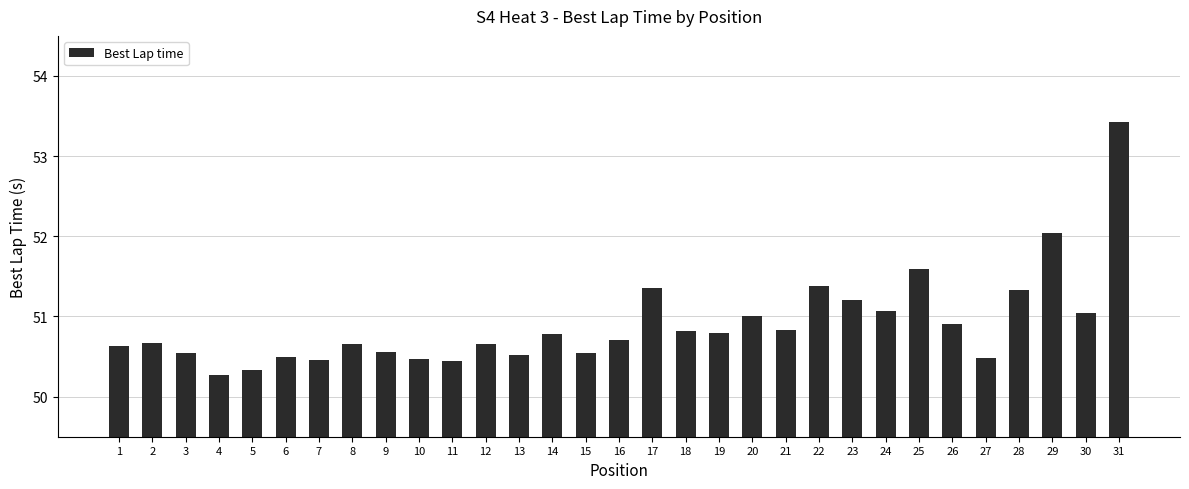

What is the average value?

50.9